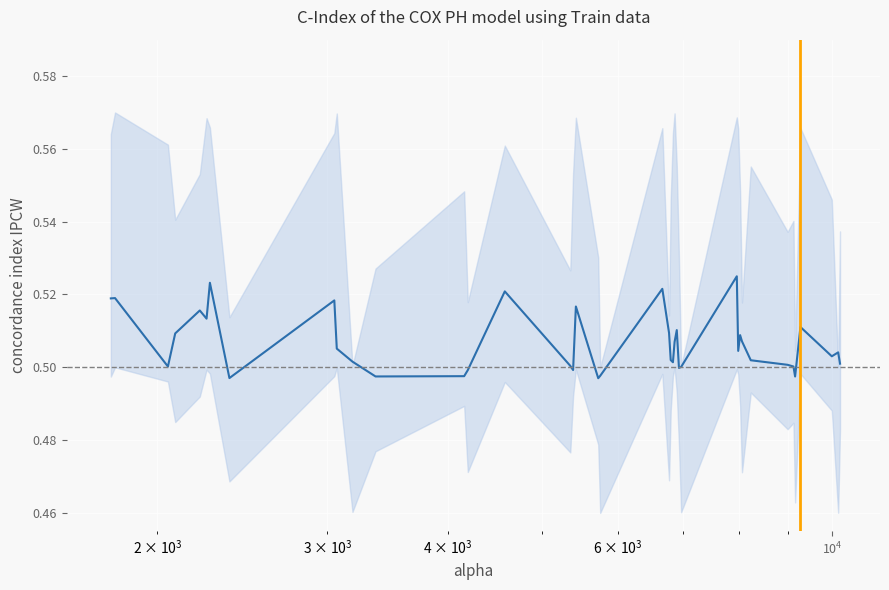

The chart shows a value of 0.1 at 29. True or false?

False